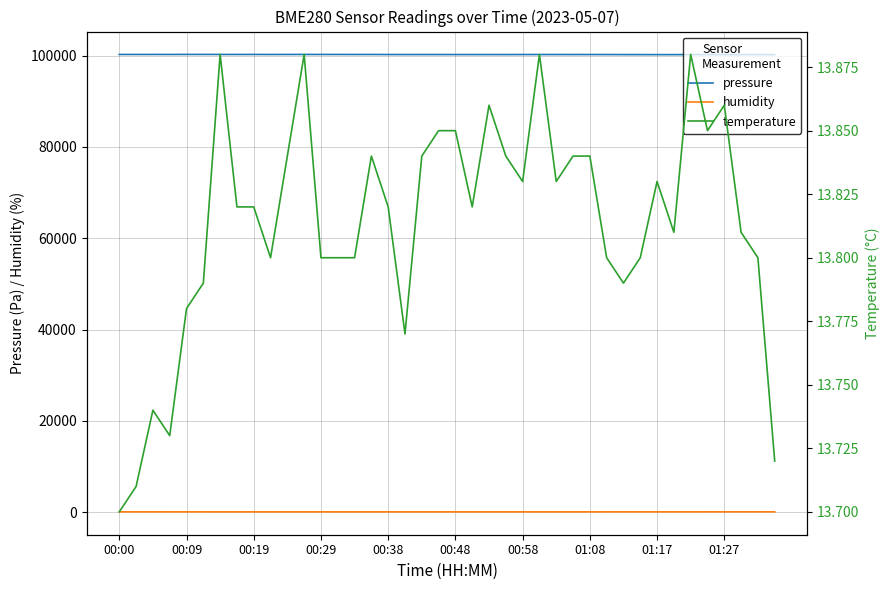

Which series has the largest total across all categories?

pressure